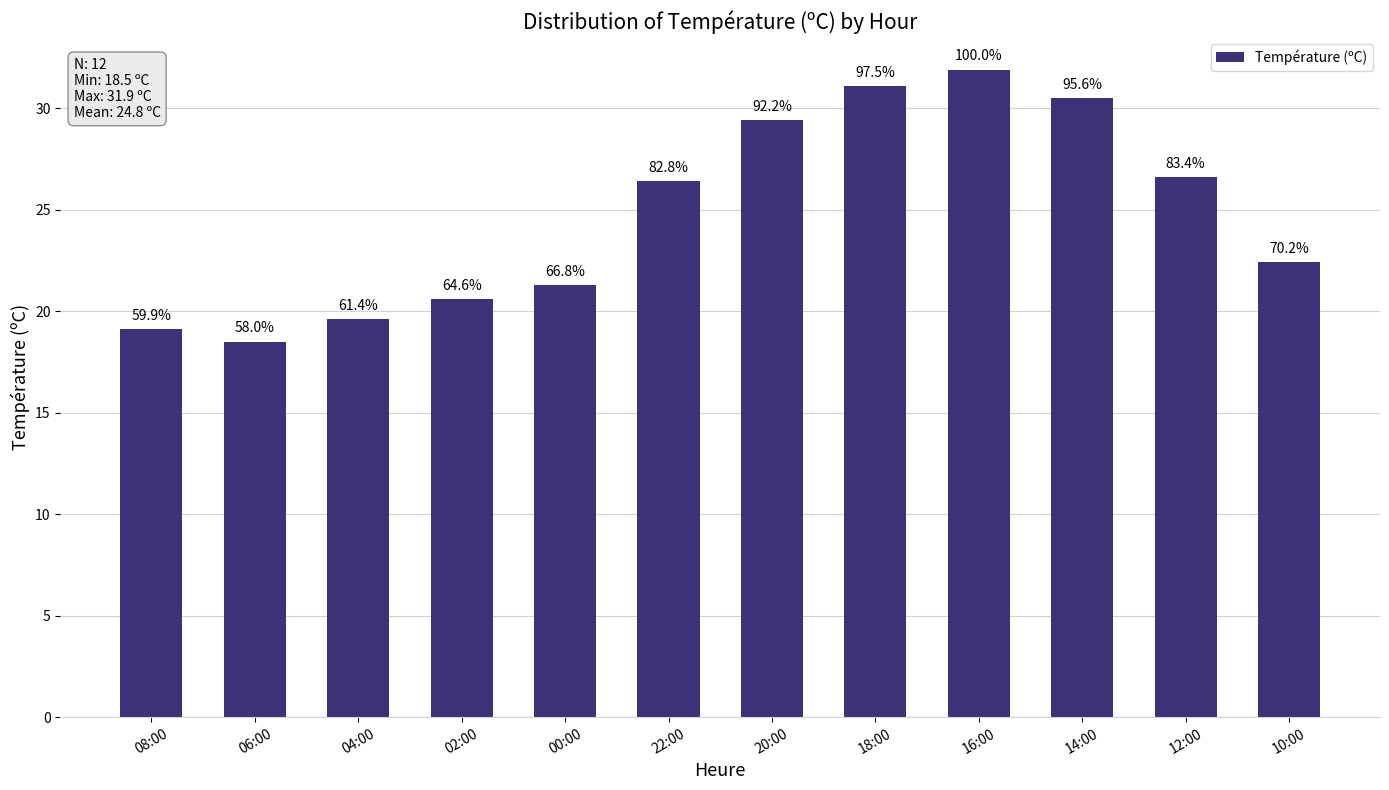

Are the bars horizontal?

No